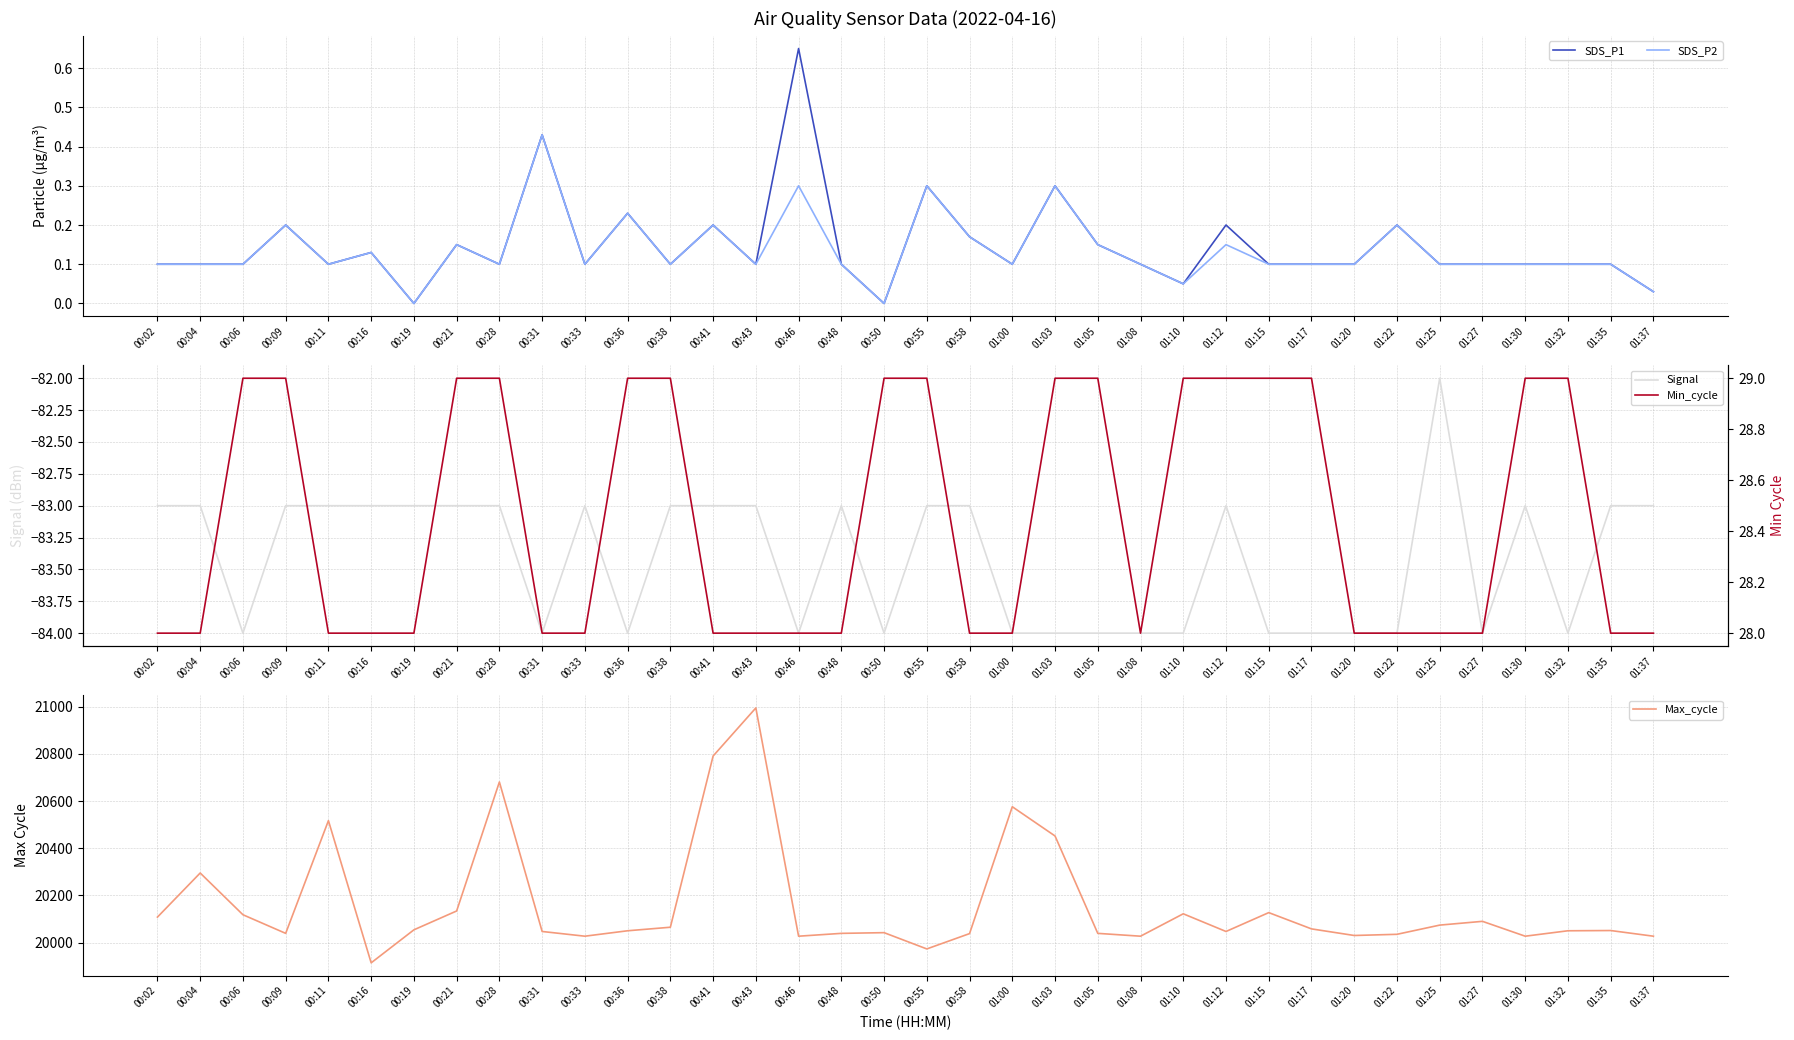

At which category is the sum across all series the highest?

00:43